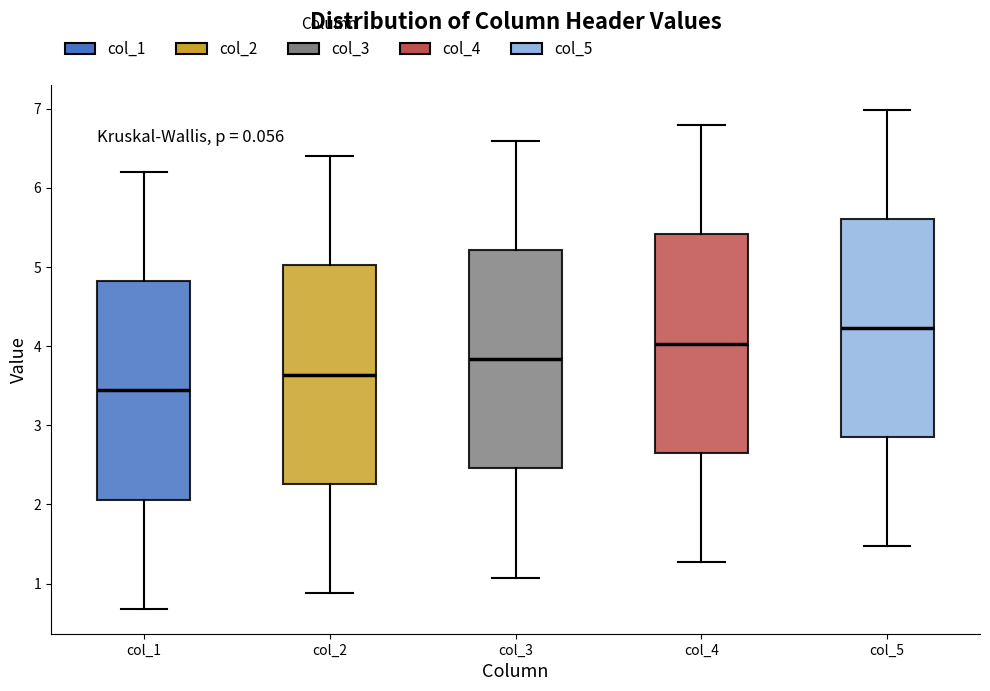

Reading left to right, transcribe this box plot: for each box, give where its median line is, the range the box spans, and where its two whiskers end, as read against the y-axis. The values are not printed on the chart, so give them approximately, as read against the axis.

col_1: median 3.4, box 2.1 to 4.8, whiskers 0.7 to 6.2
col_2: median 3.6, box 2.3 to 5.0, whiskers 0.9 to 6.4
col_3: median 3.8, box 2.5 to 5.2, whiskers 1.1 to 6.6
col_4: median 4.0, box 2.7 to 5.4, whiskers 1.3 to 6.8
col_5: median 4.2, box 2.9 to 5.6, whiskers 1.5 to 7.0